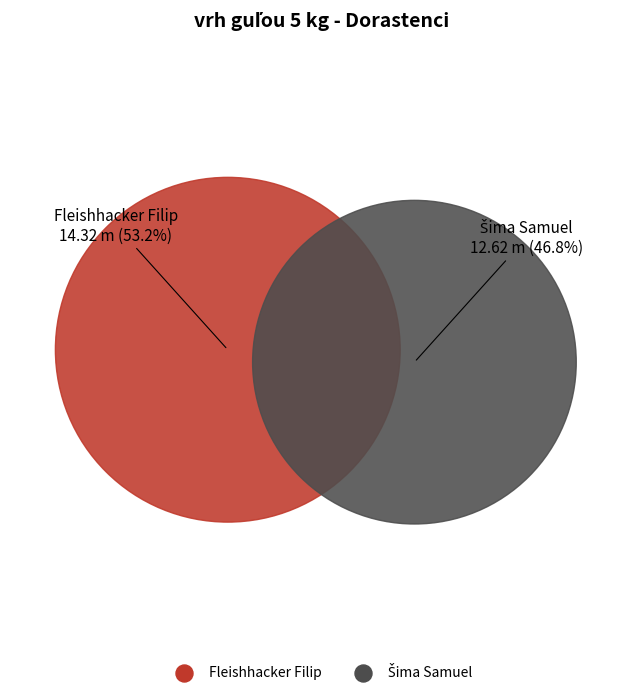

Is the sum of Šima Samuel and Fleishhacker Filip greater than half?

Yes